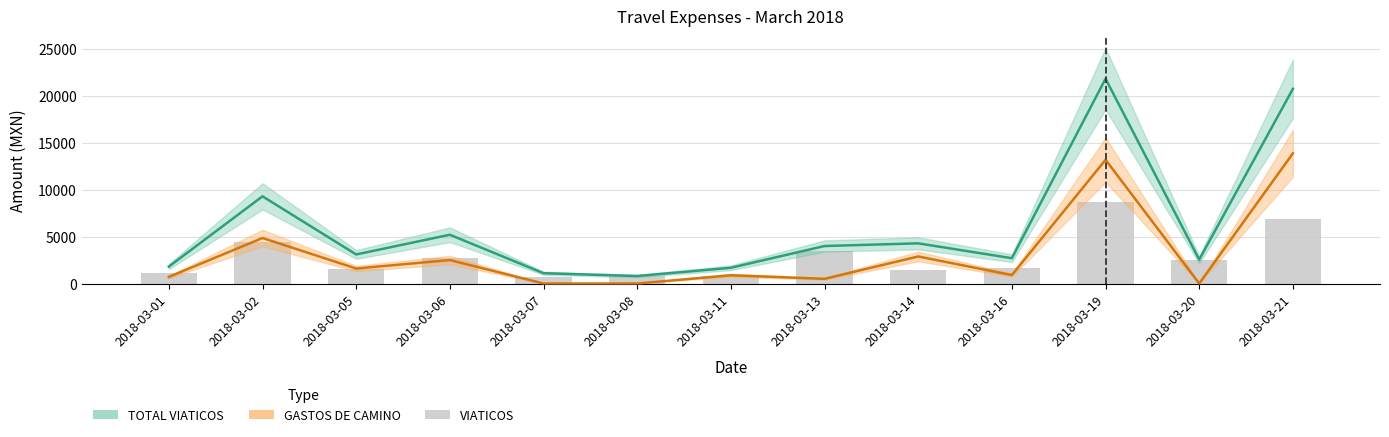

How many groups of bars are there?

13